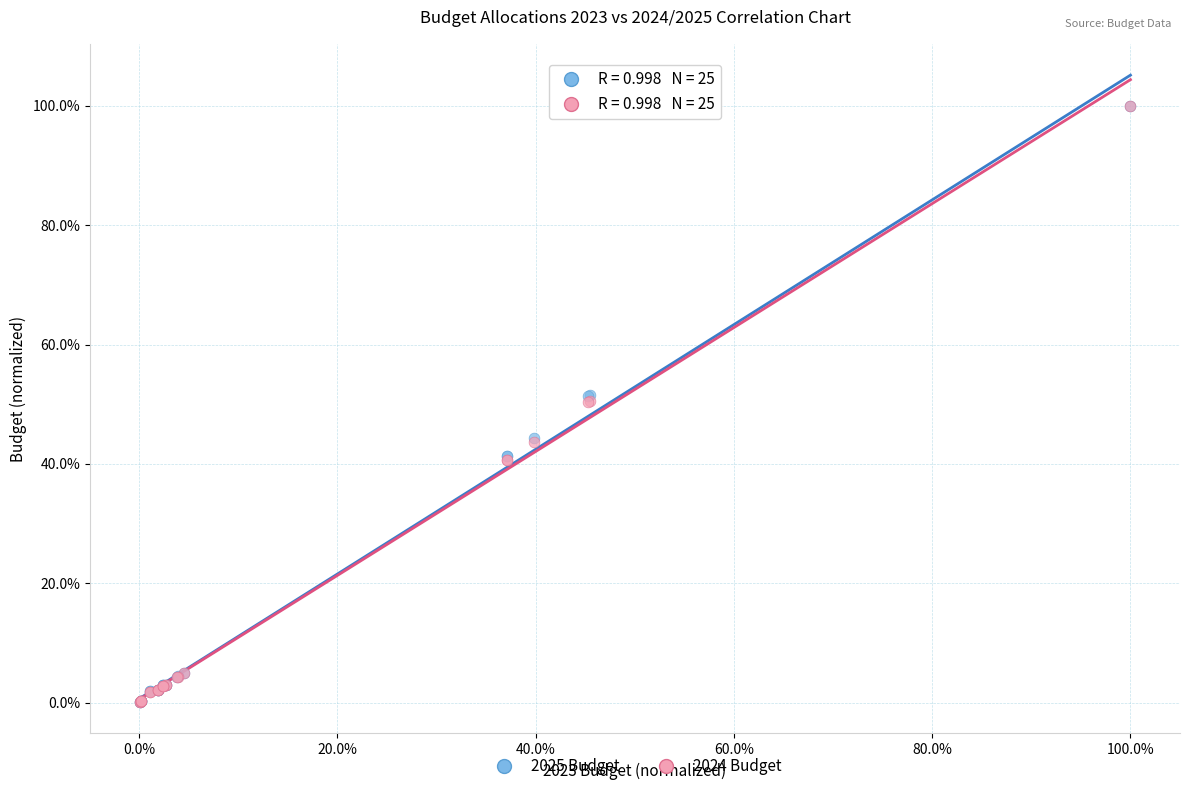

What are all the series names shown in the legend?

2025 Budget, 2024 Budget